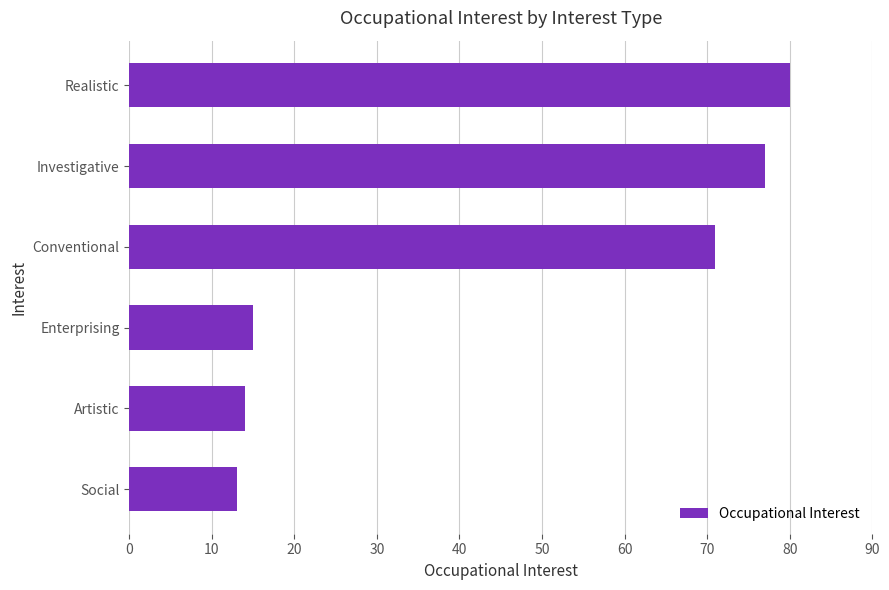

How many series are shown in this chart?

1